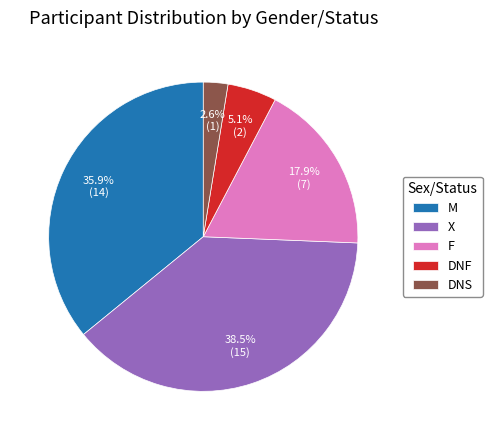

Combined, what portion of the pie is F and DNS?

20.5%